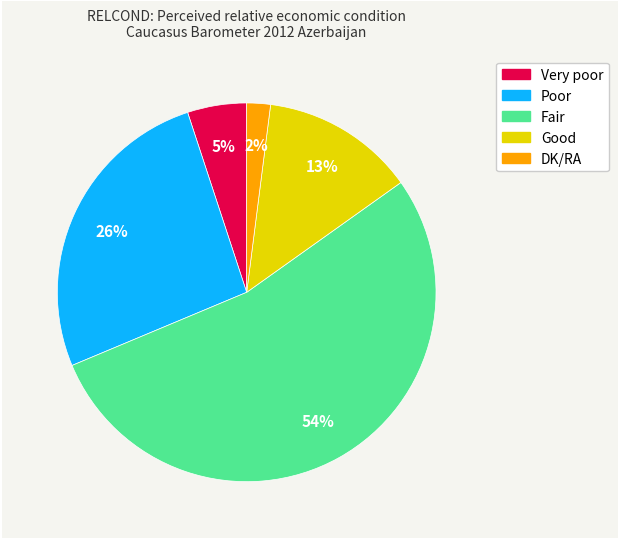

To the nearest percent, what is the difference between the largest and smallest slice percentages?

52%